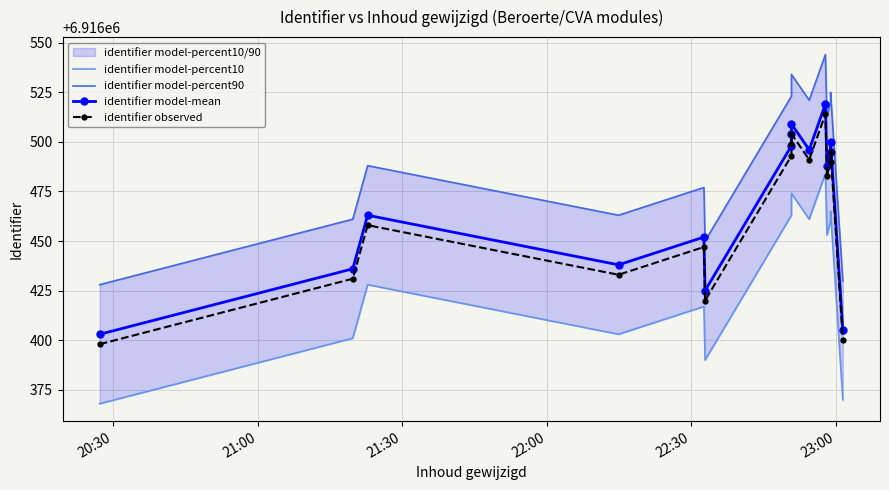

True or false: identifier model-percent10 has more than 0 interior local peaks.

True